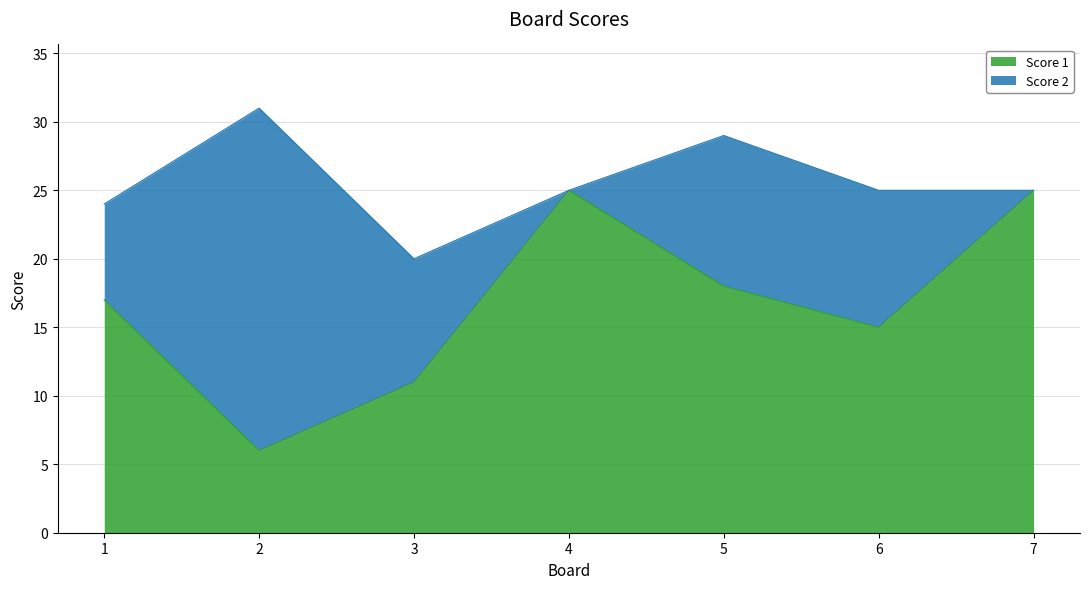

What is the sum of the values at 6 and 1?

32